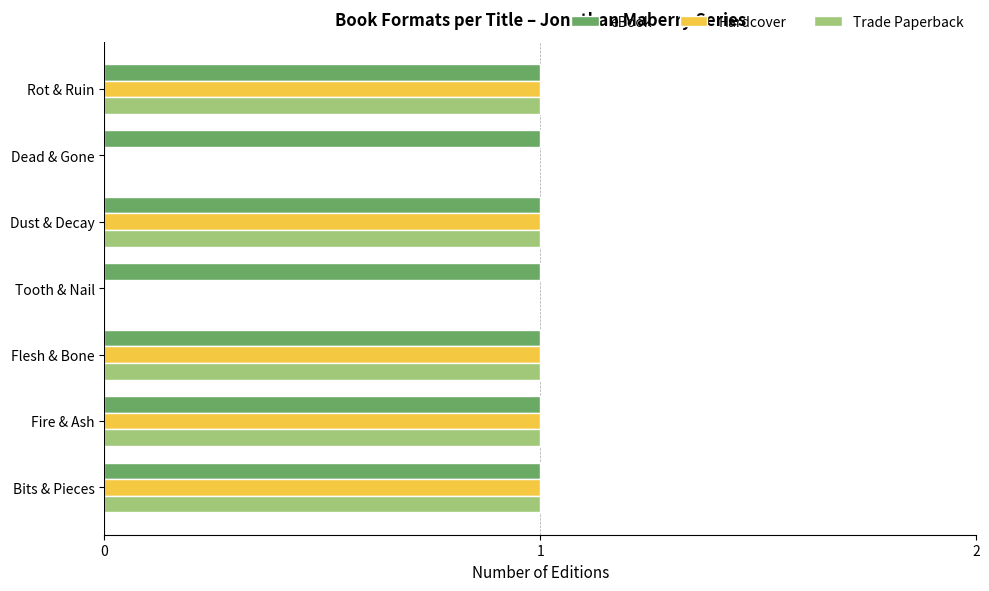

What is the sum of all Trade Paperback values?

5